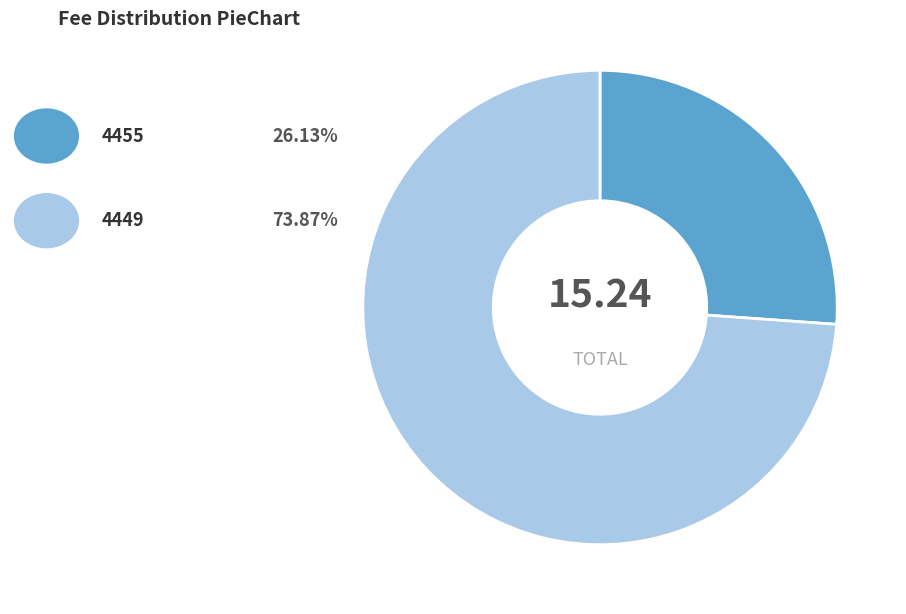

Does any single category account for the majority?

Yes